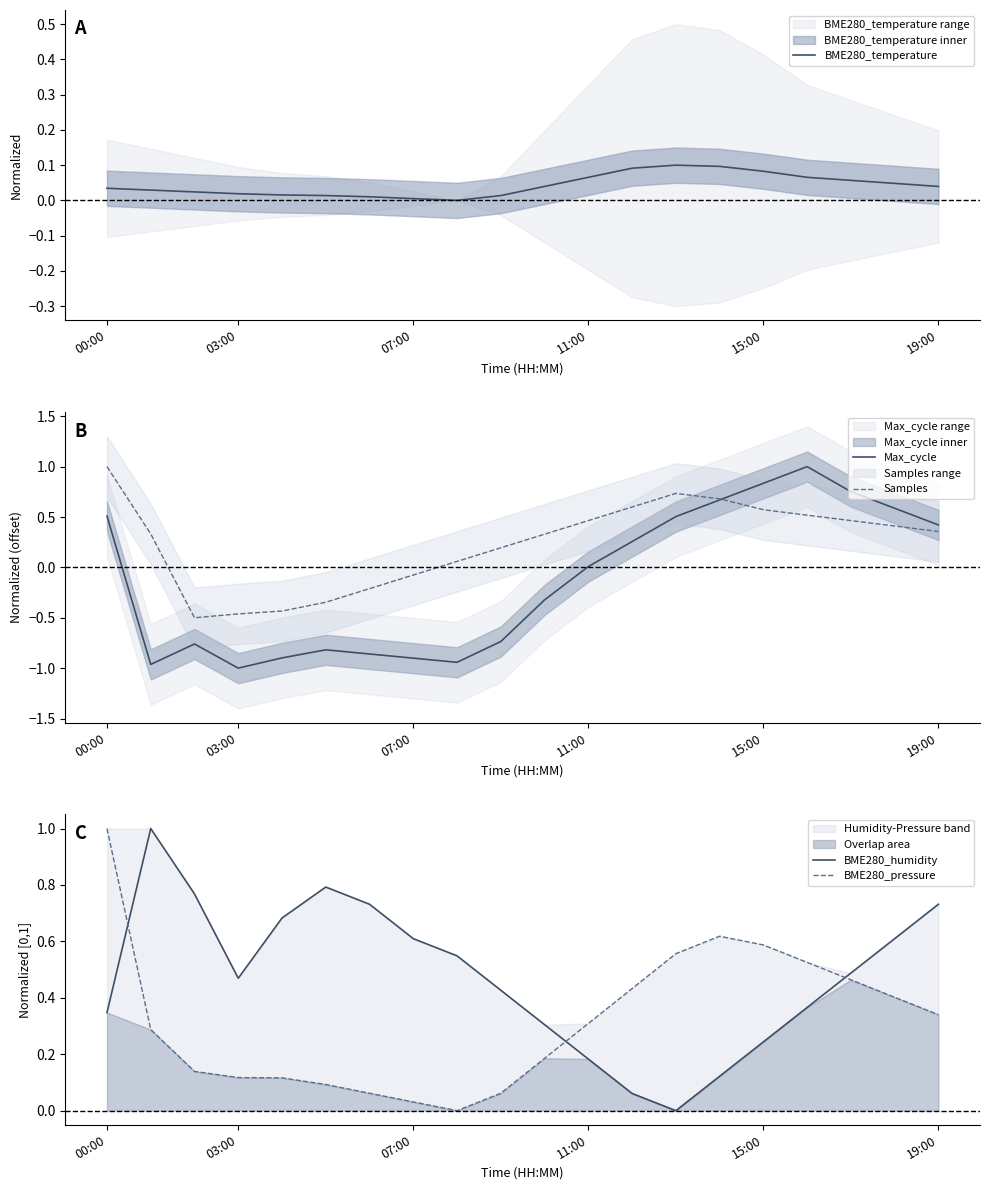

Read the Max_cycle value at 00:00.

0.5